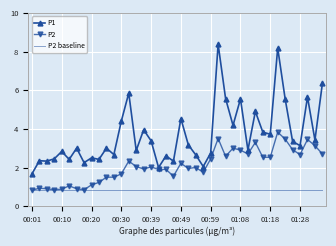

Which series has the widest spread of values?

P1